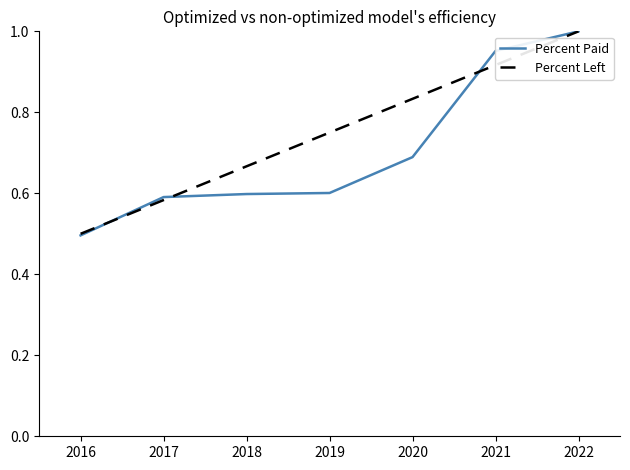

Which series has the largest range (max minus min)?

Percent Paid